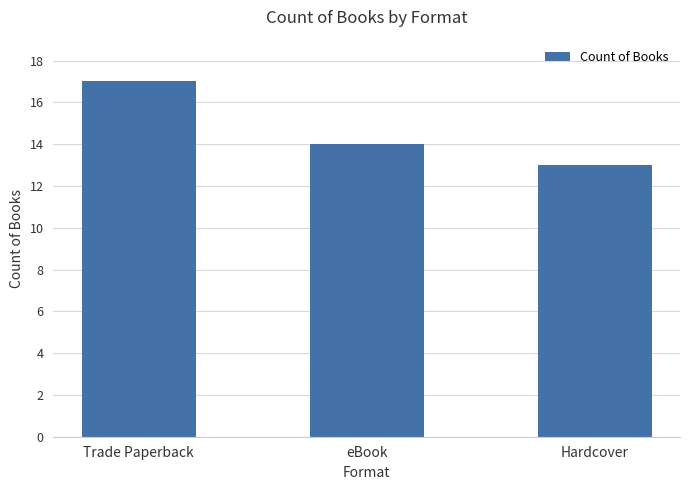

What is the approximate value at Trade Paperback?

17